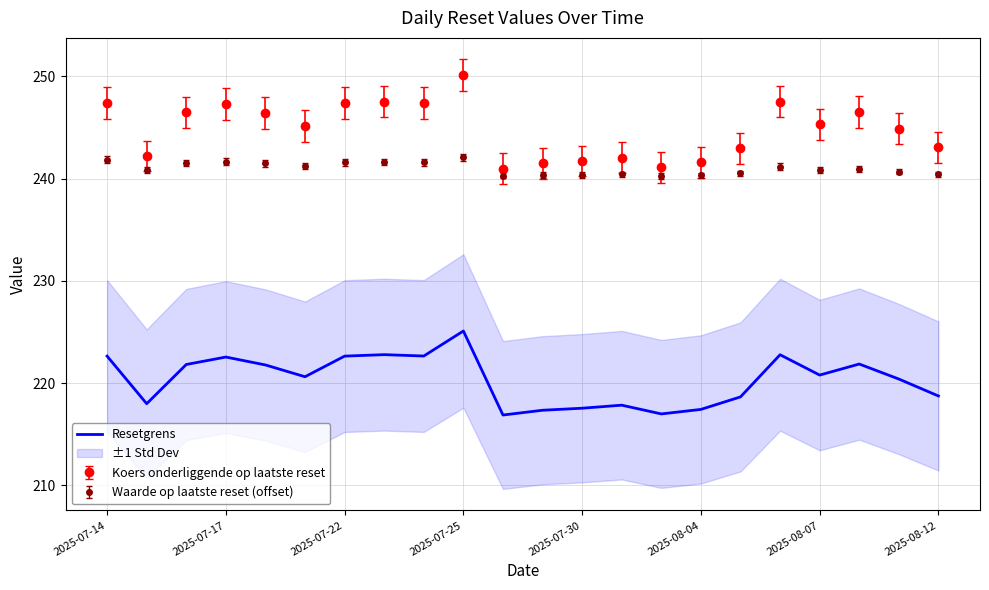

The value of Waarde op laatste reset (offset) at 2025-07-30 is 240.4. True or false?

True